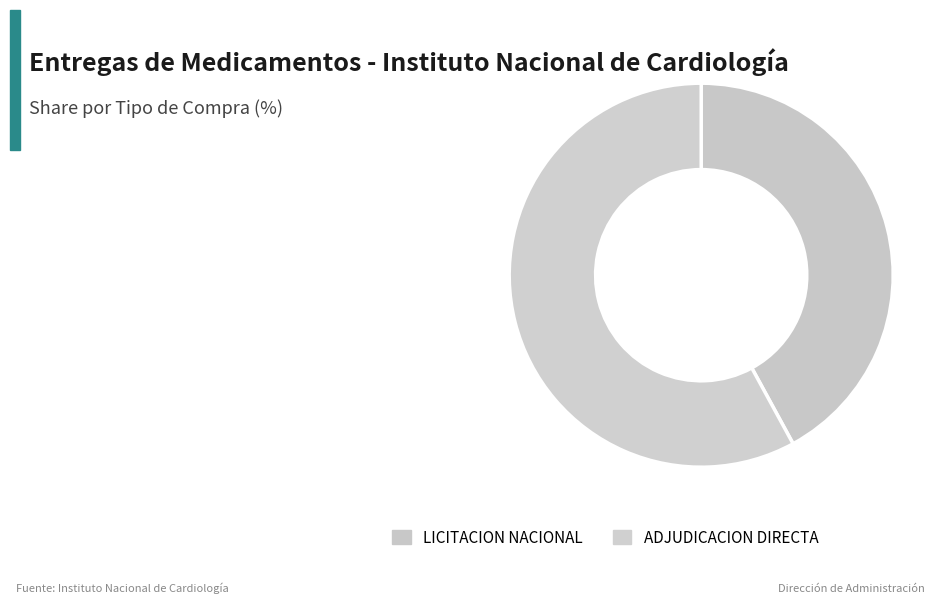

Which category has the smallest portion of the pie?

LICITACION NACIONAL